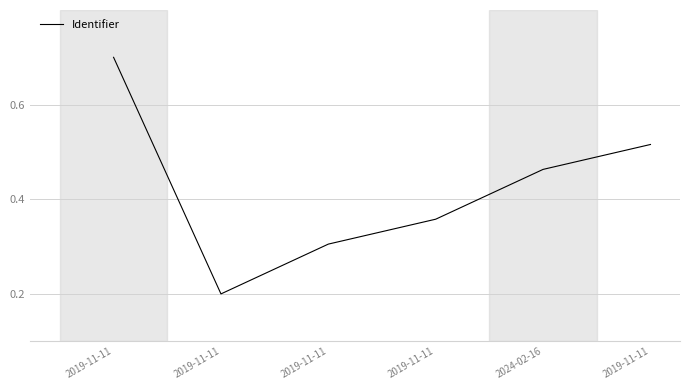

Reading left to right, list all the values displayed in this chart.

2019-11-11=0.7	2019-11-11=0.2	2019-11-11=0.3	2019-11-11=0.4	2024-02-16=0.5	2019-11-11=0.5